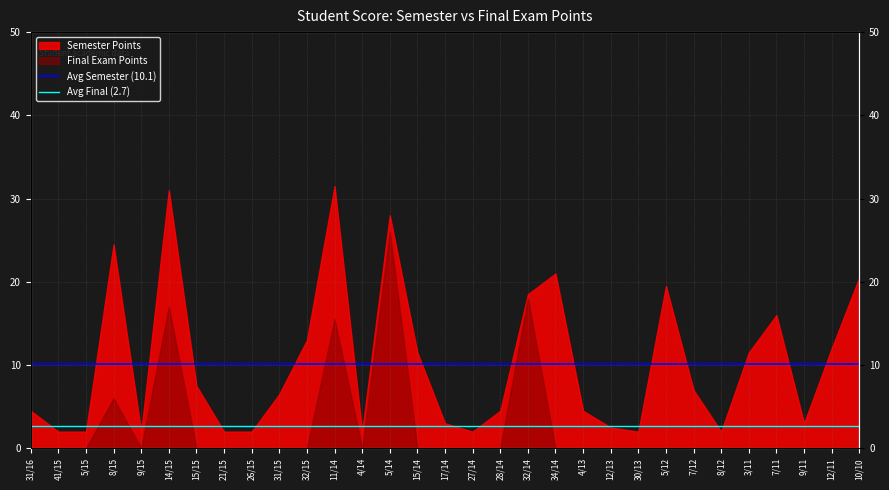

How many lines are shown in the chart?

2